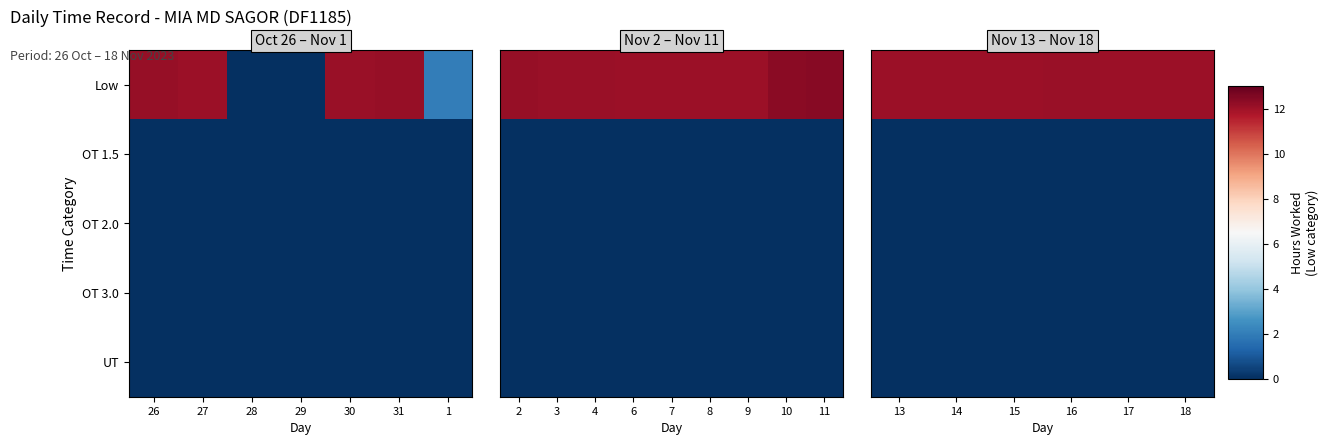

Which series has the largest total across all categories?

Low